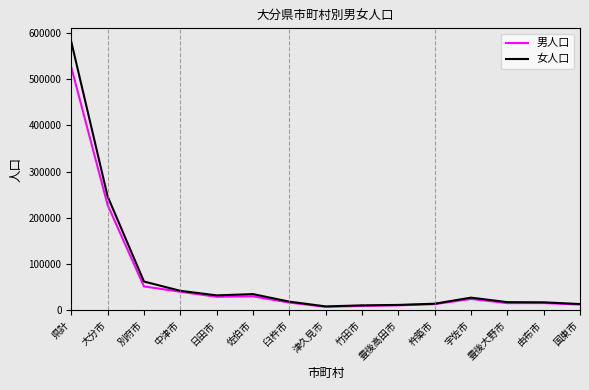

At how many categories does at least one series exceed 351795?

1